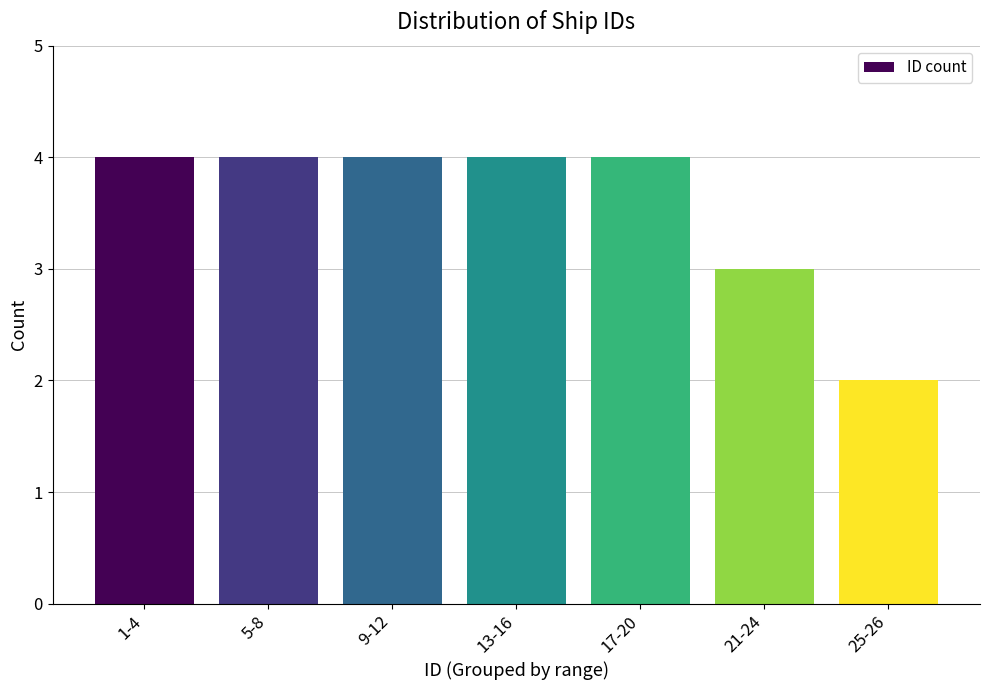

Reading left to right, list all the values displayed in this chart.

1-4=4	5-8=4	9-12=4	13-16=4	17-20=4	21-24=3	25-26=2